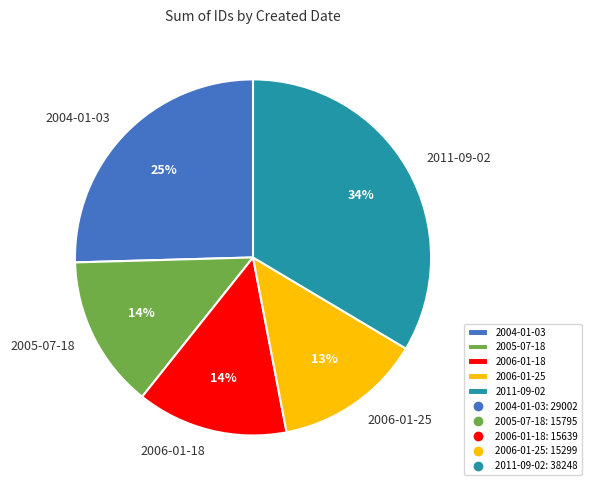

Which category has the biggest portion of the pie?

2011-09-02